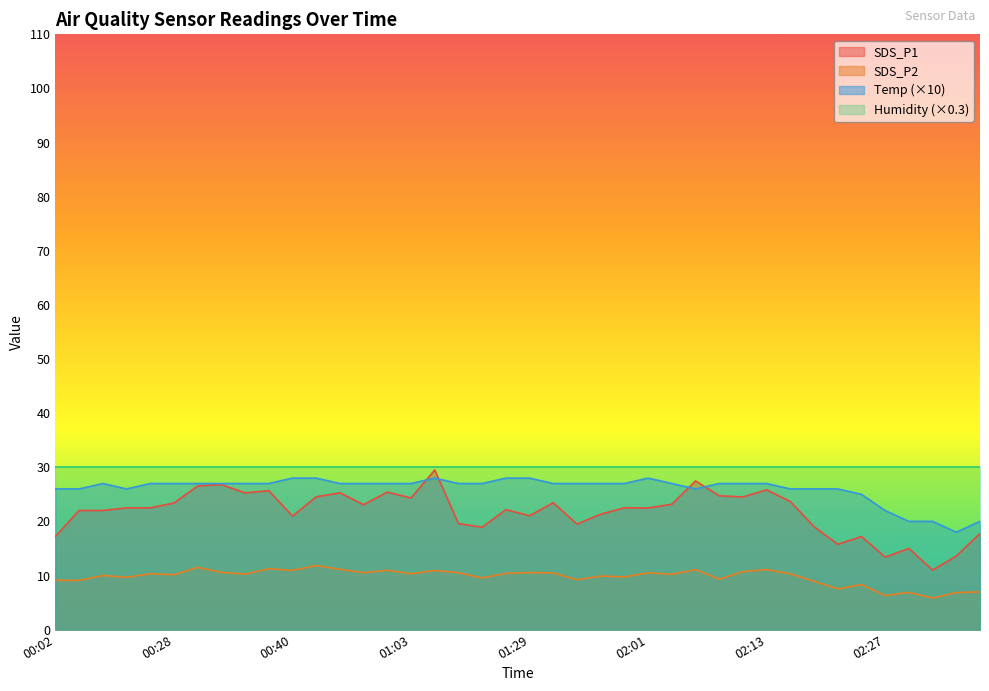

What is the difference between the second highest and second lowest values in the Temp series?

8.0